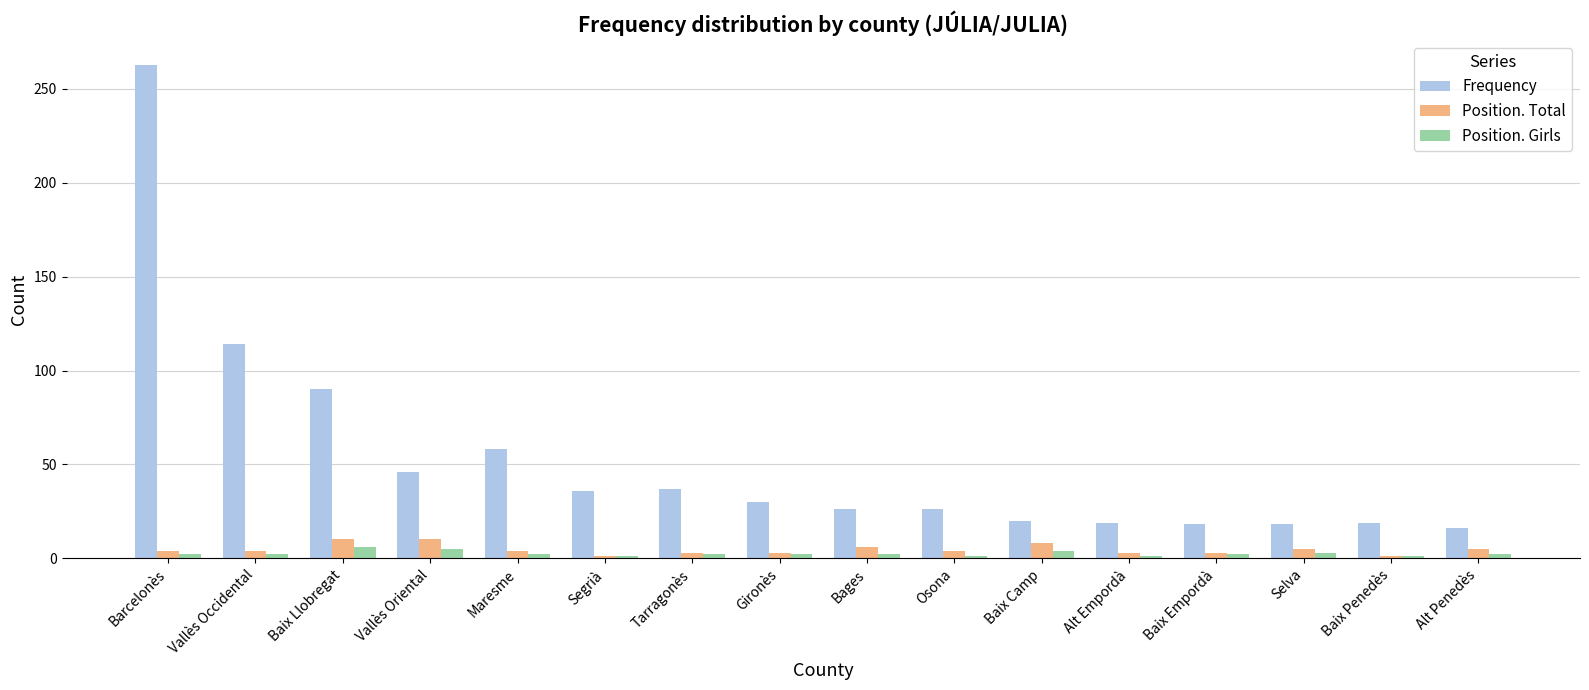

What is the sum of all Frequency values?

836